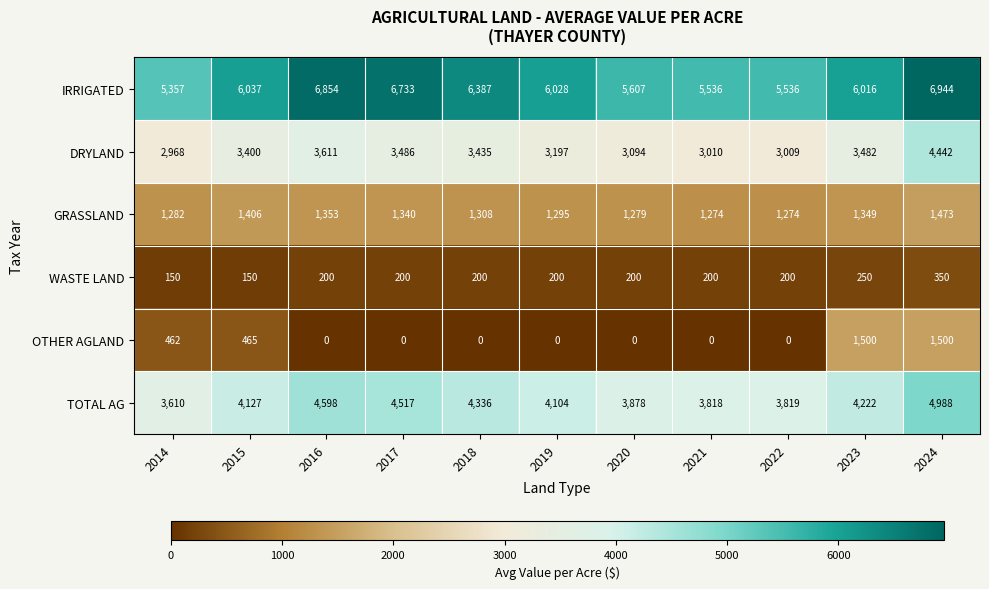

What is the difference between the second highest and second lowest values in the TOTAL AG series?

780